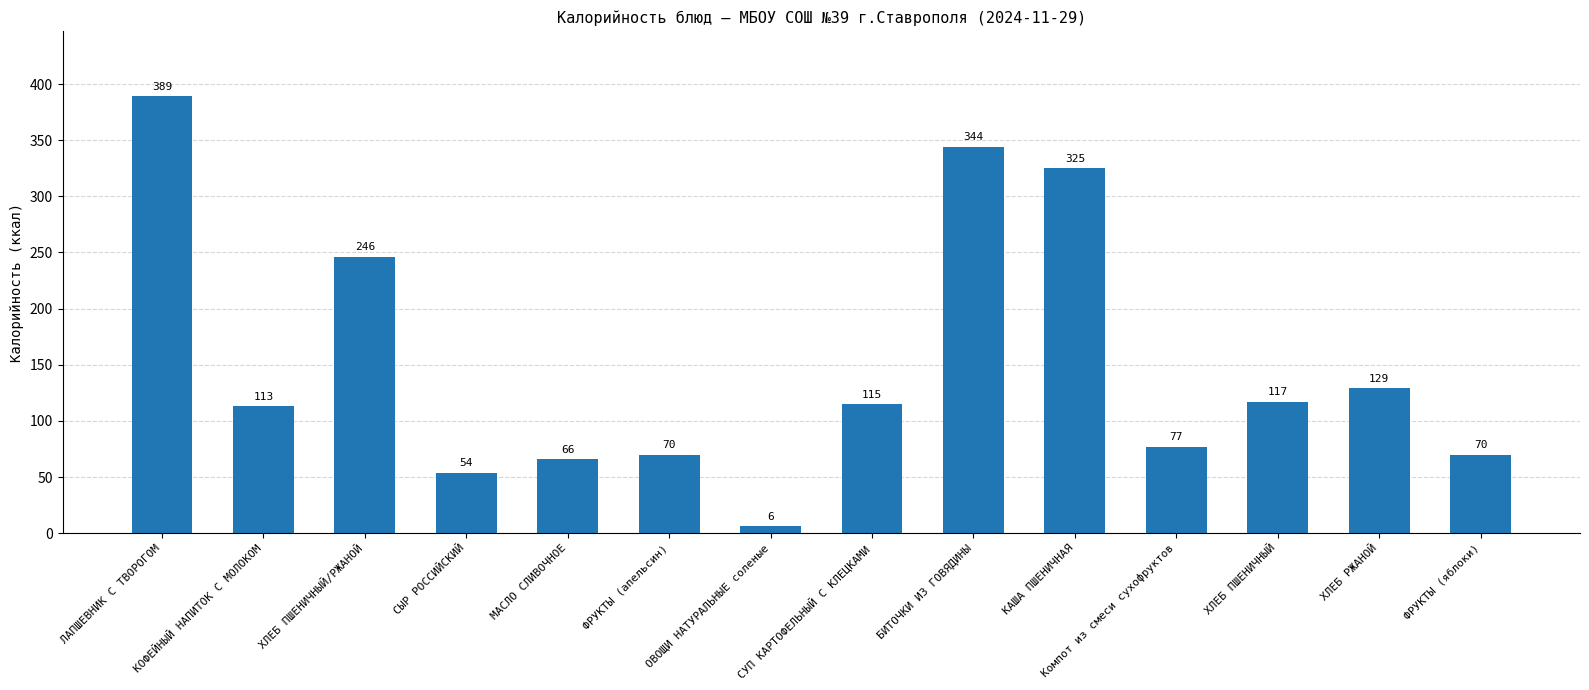

What is the change in value from ФРУКТЫ (апельсин) to ОВОЩИ НАТУРАЛЬНЫЕ соленые?

-64